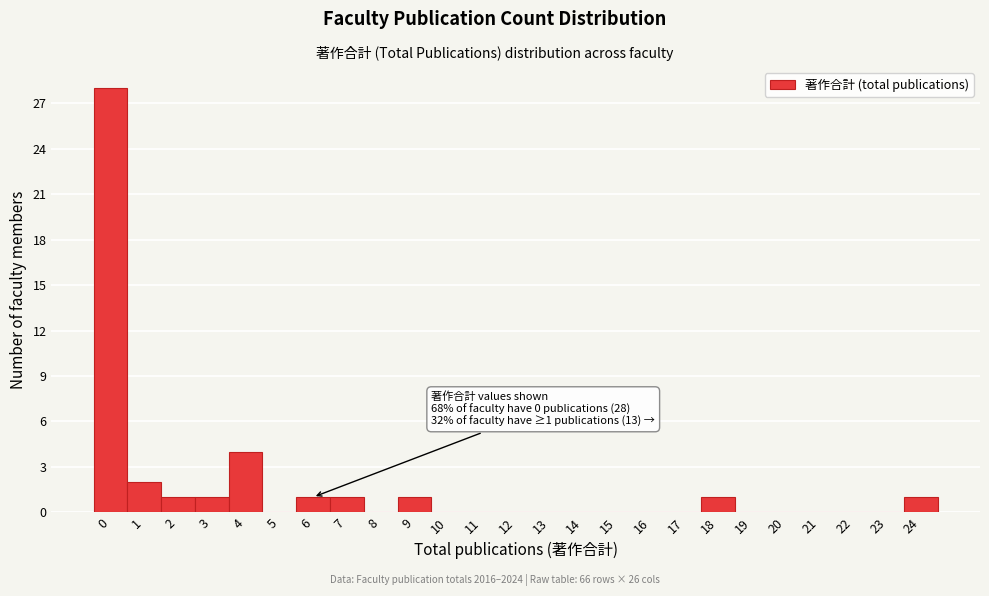

Reading right to left, extract all data points from this chart.

24=1	23=0	22=0	21=0	20=0	19=0	18=1	17=0	16=0	15=0	14=0	13=0	12=0	11=0	10=0	9=1	8=0	7=1	6=1	5=0	4=4	3=1	2=1	1=2	0=28